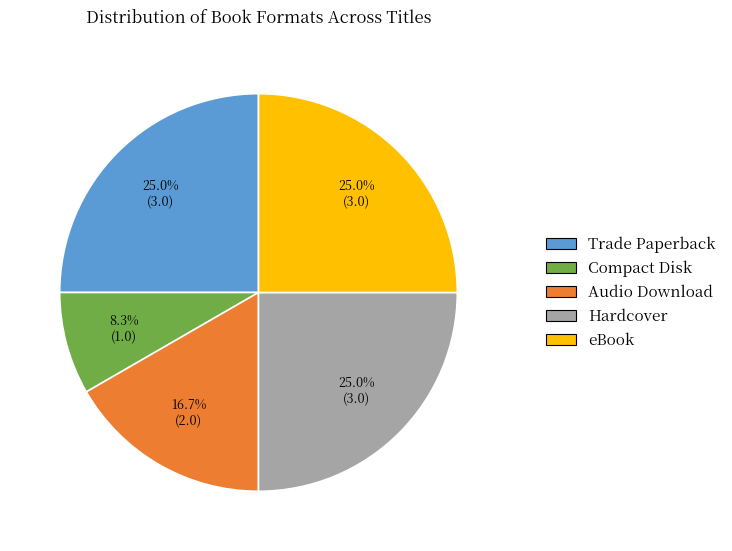

Is there a majority slice in this chart?

No